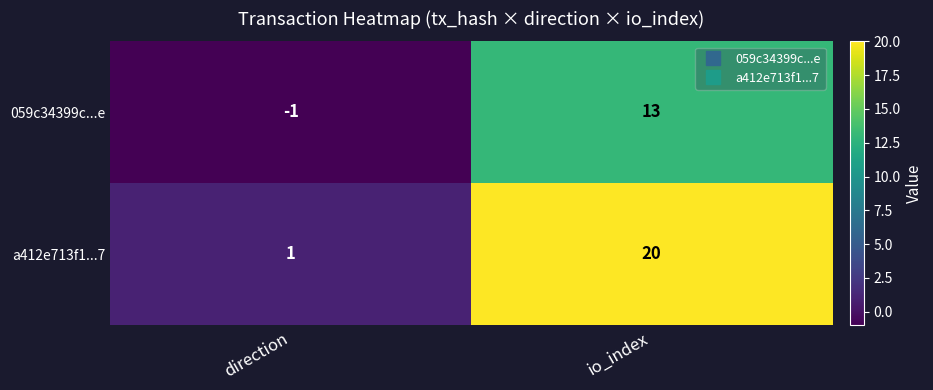

What is the sum of the a412e713f1...7 values at direction and io_index?

21